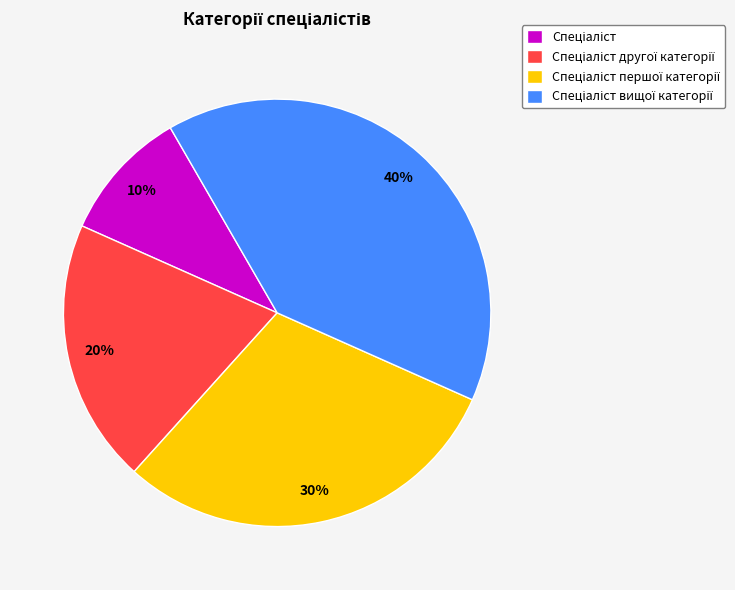

To the nearest percent, what is the average slice percentage?

25%